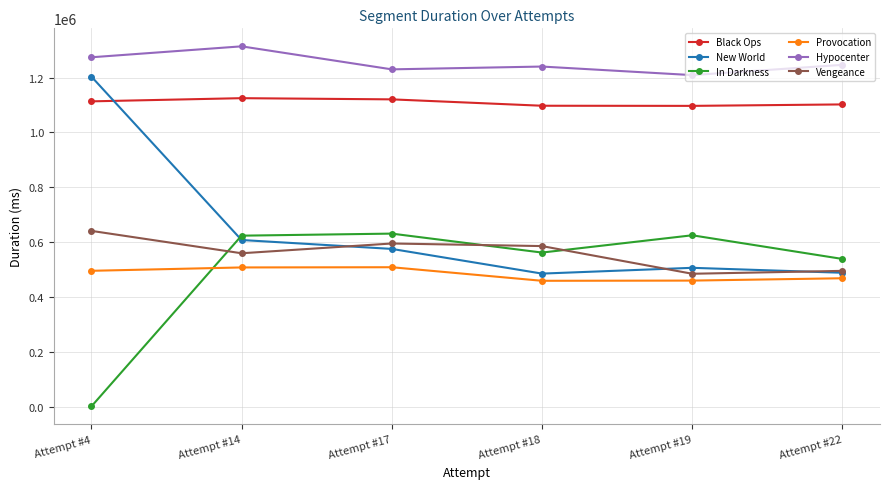

What value does the Black Ops series have at Attempt #4, to the nearest 100?

1113200